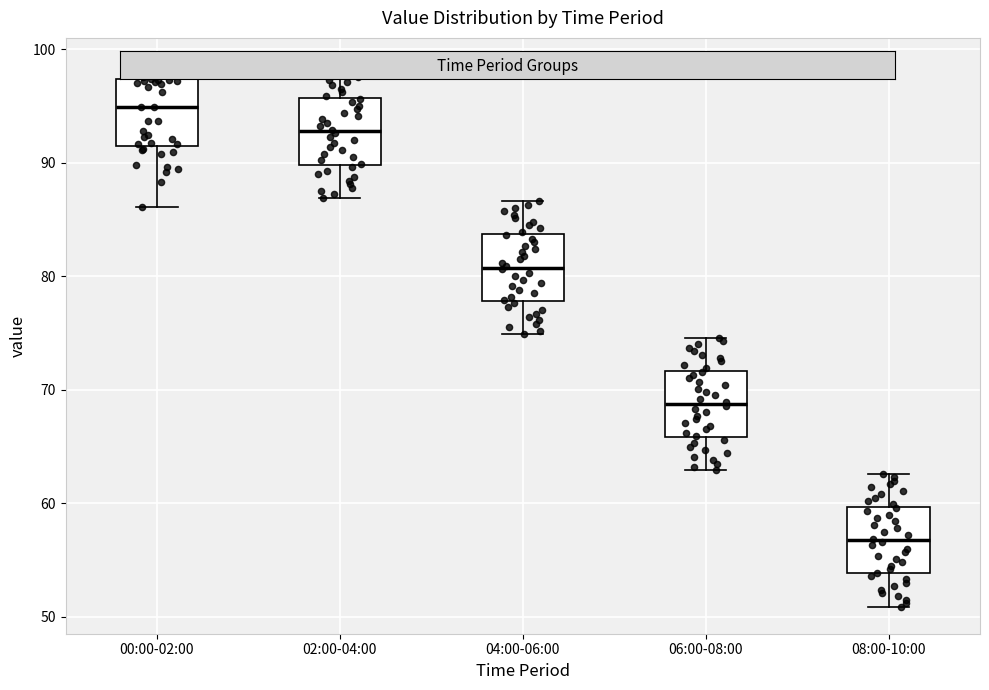

Where is the lower edge of the box for 06:00-08:00 on the y-axis? The values are not printed on the chart, so give them approximately, as read against the axis.

66